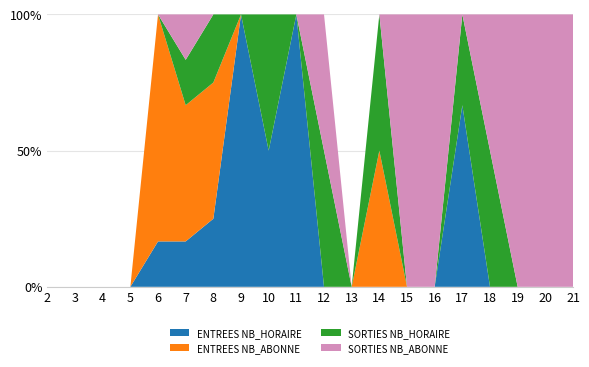

Reading left to right, transcribe all the data shown in this chart.

ENTREES NB_HORAIRE: 2=0	3=0	4=0	5=0	6=1	7=1	8=1	9=2	10=1	11=1	12=0	13=0	14=0	15=0	16=0	17=2	18=0	19=0	20=0	21=0
ENTREES NB_ABONNE: 2=0	3=0	4=0	5=0	6=5	7=3	8=2	9=0	10=0	11=0	12=0	13=0	14=1	15=0	16=0	17=0	18=0	19=0	20=0	21=0
SORTIES NB_HORAIRE: 2=0	3=0	4=0	5=0	6=0	7=1	8=1	9=0	10=1	11=0	12=1	13=0	14=1	15=0	16=0	17=1	18=3	19=0	20=0	21=0
SORTIES NB_ABONNE: 2=0	3=0	4=0	5=0	6=0	7=1	8=0	9=0	10=0	11=0	12=1	13=0	14=0	15=2	16=3	17=0	18=3	19=1	20=1	21=1